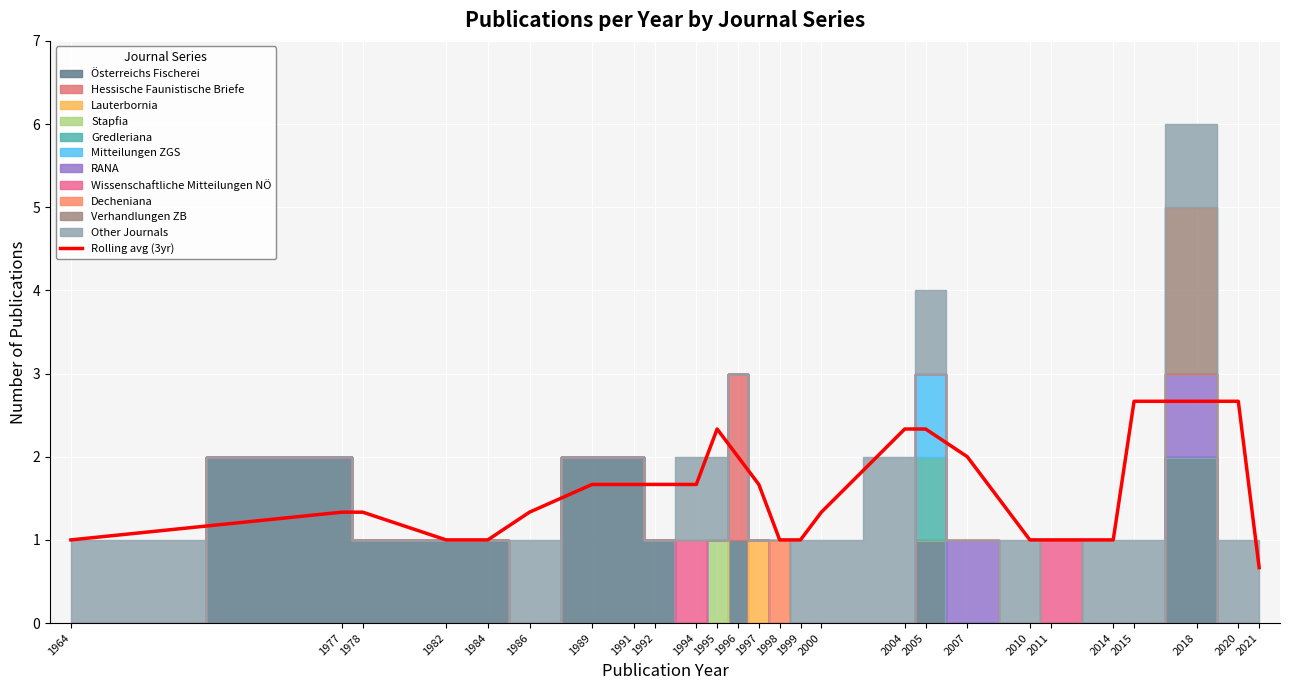

Where is the data nearest to the value 1?

1964